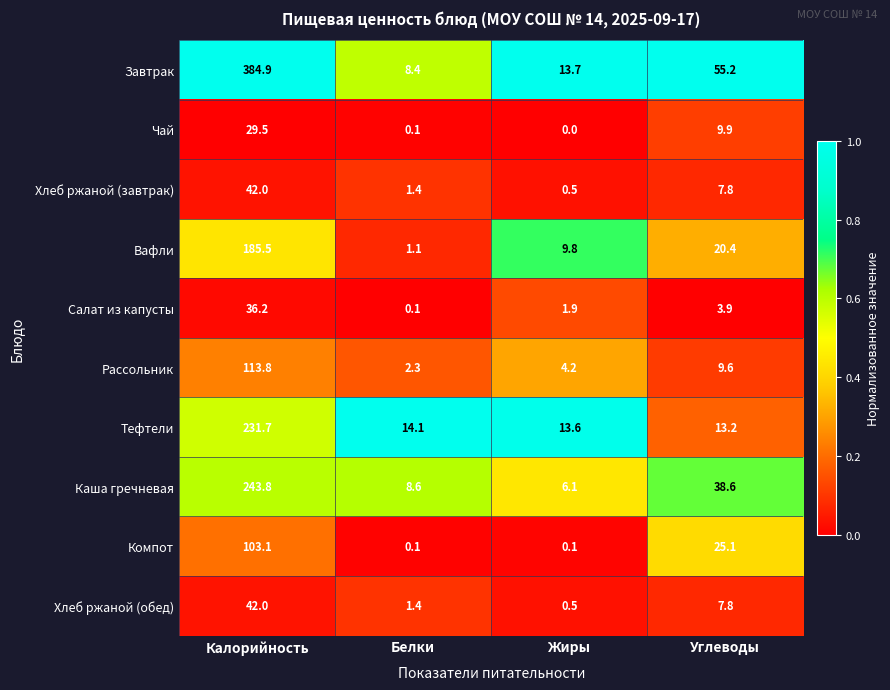

Which series has the largest total across all categories?

Завтрак